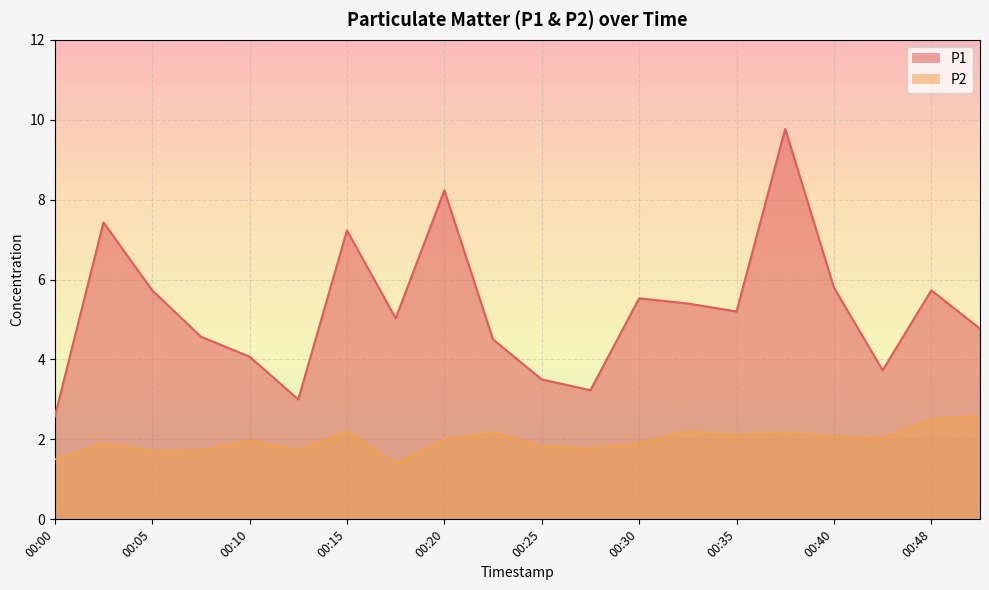

List the labels in order of P2 value, largest first.

00:50, 00:48, 00:15, 00:32, 00:22, 00:37, 00:35, 00:40, 00:42, 00:20, 00:10, 00:03, 00:30, 00:25, 00:27, 00:08, 00:13, 00:05, 00:00, 00:18